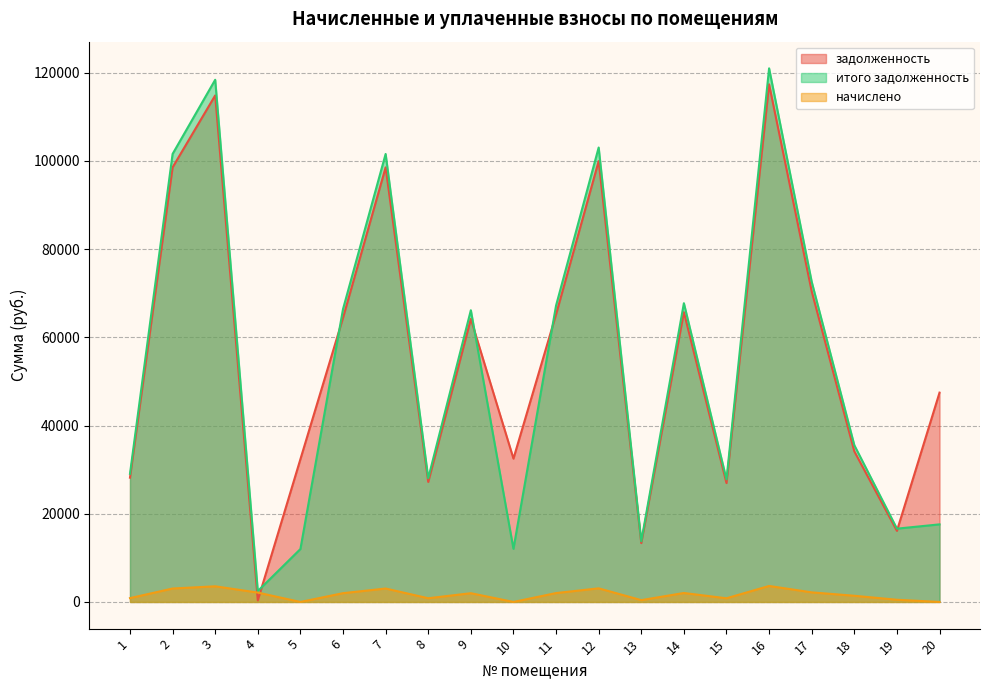

What is the maximum value for итого задолженность?

120971.8